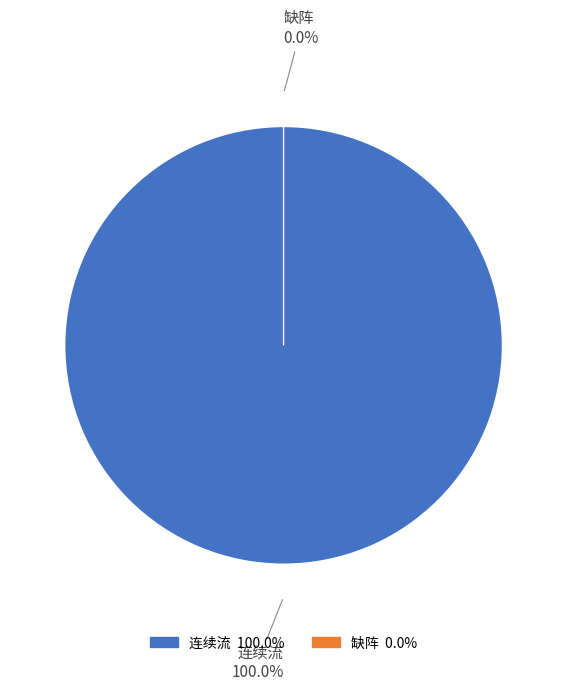

Does 缺阵 account for over 50% of the chart?

No